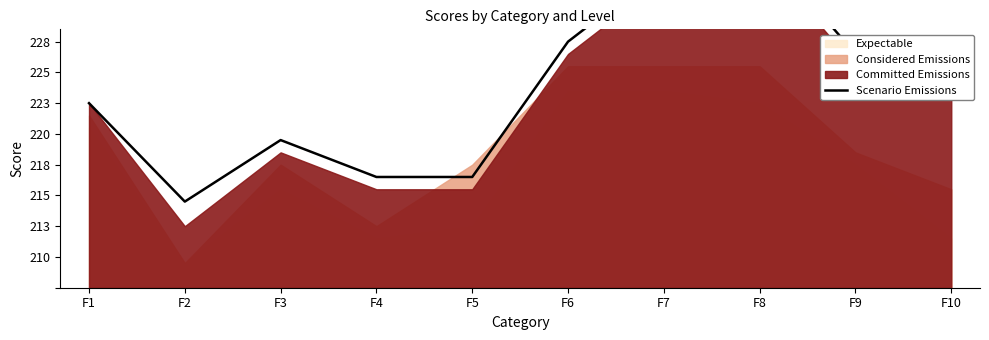

What is the change in value from F8 to F9?

-9